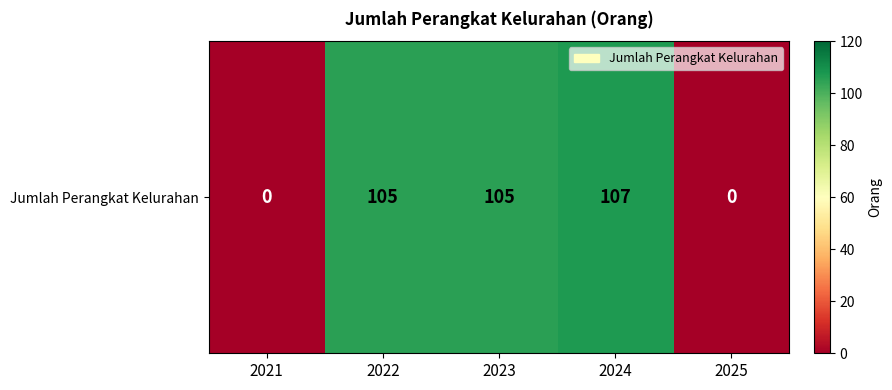

Reading left to right, what are all the values shown in this chart?

0	105	105	107	0